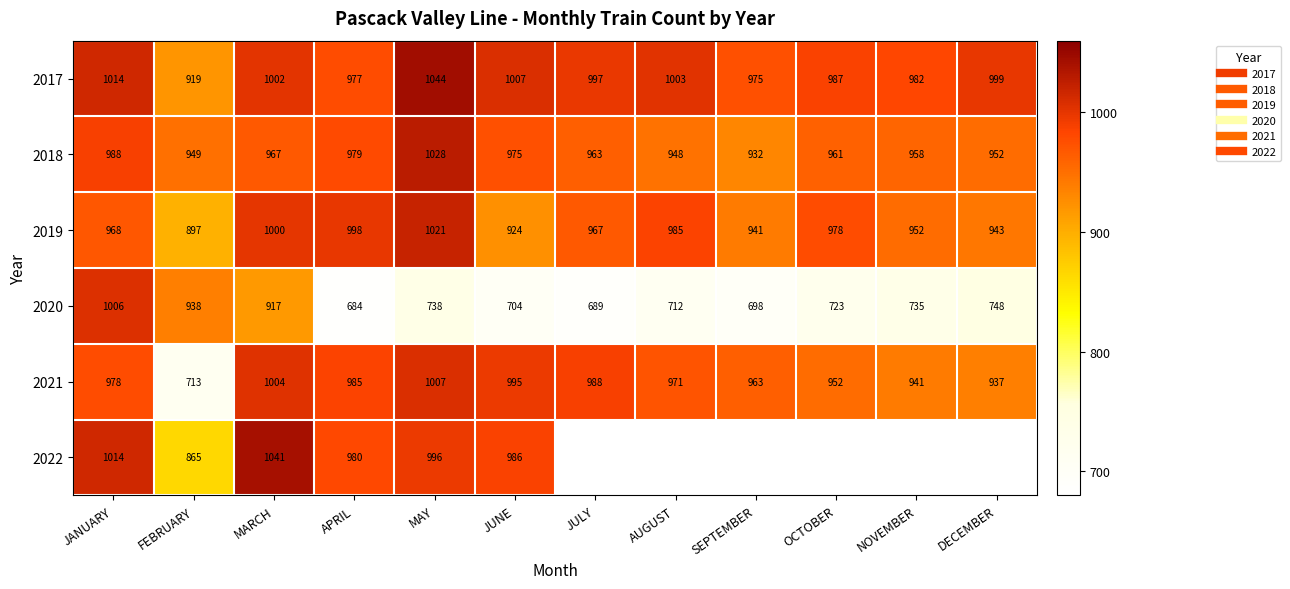

What is the smallest value displayed?

684.0